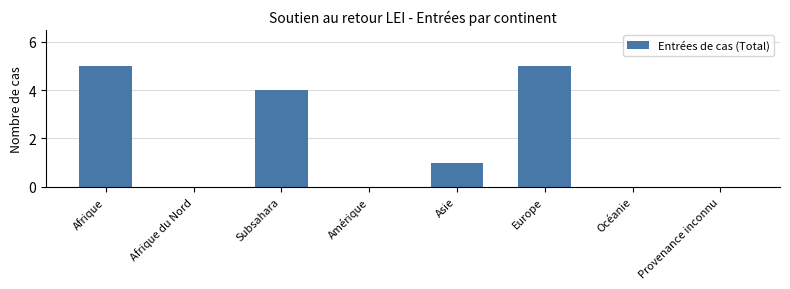

Reading right to left, list all the values displayed in this chart.

Provenance inconnu=0	Océanie=0	Europe=5	Asie=1	Amérique=0	Subsahara=4	Afrique du Nord=0	Afrique=5